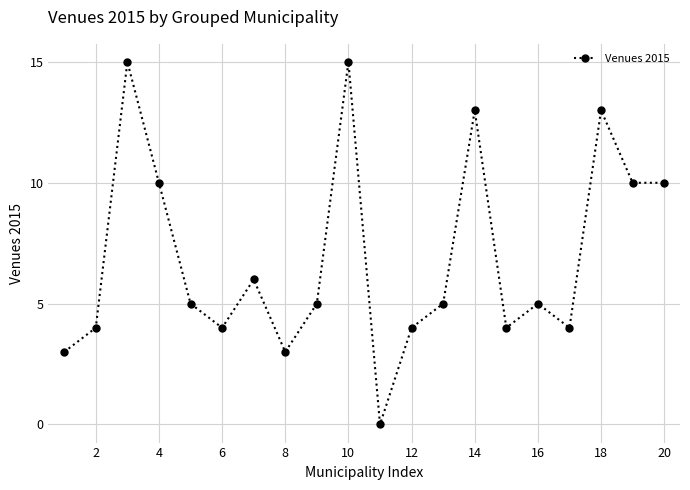

What is the average value?

7